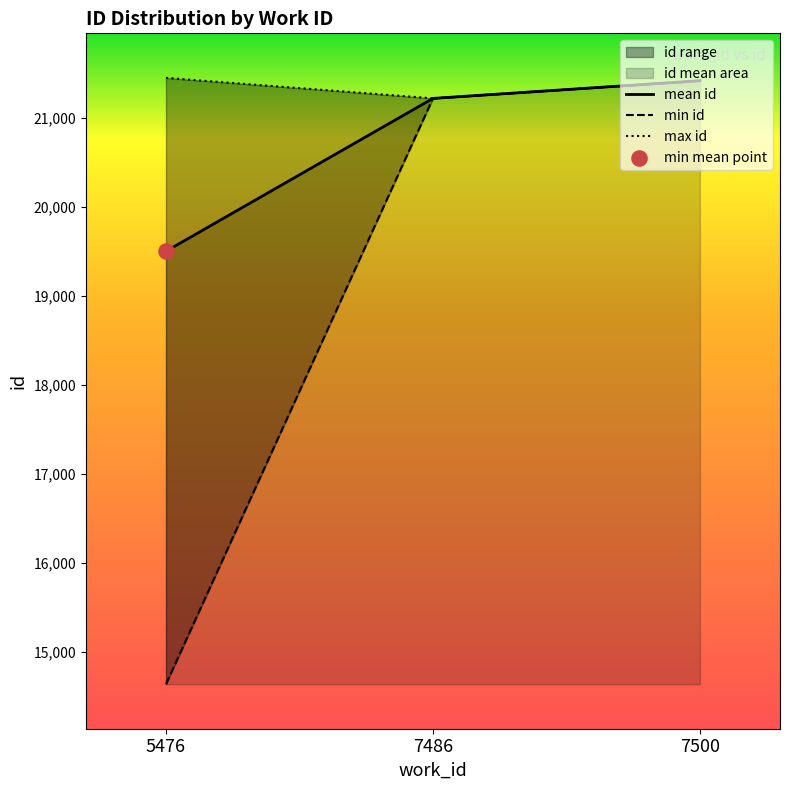

At which label does mean id reach its peak?

7500